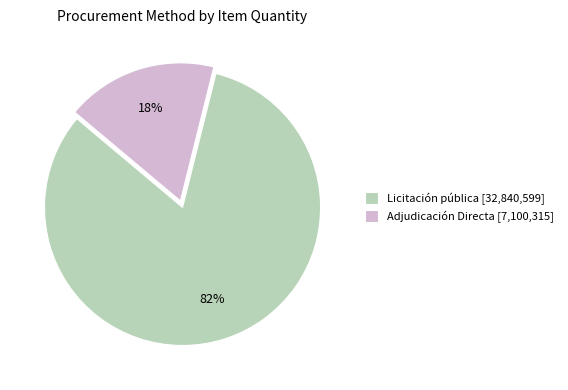

Count the number of slices in the pie.

2